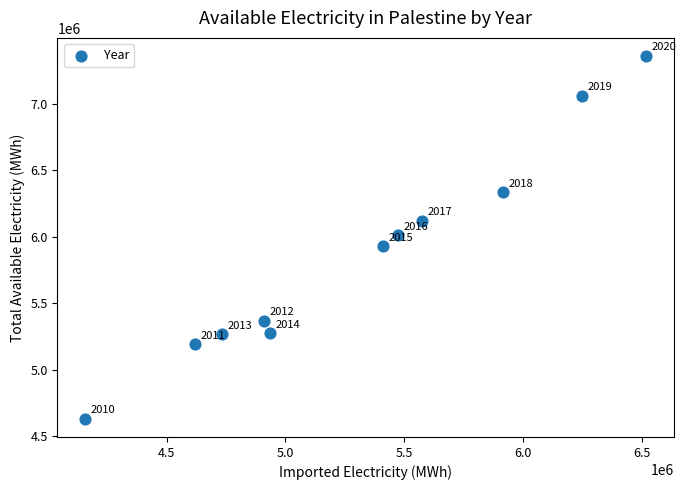

What Y value in the scatter plot is closest to 5995640?

6010382